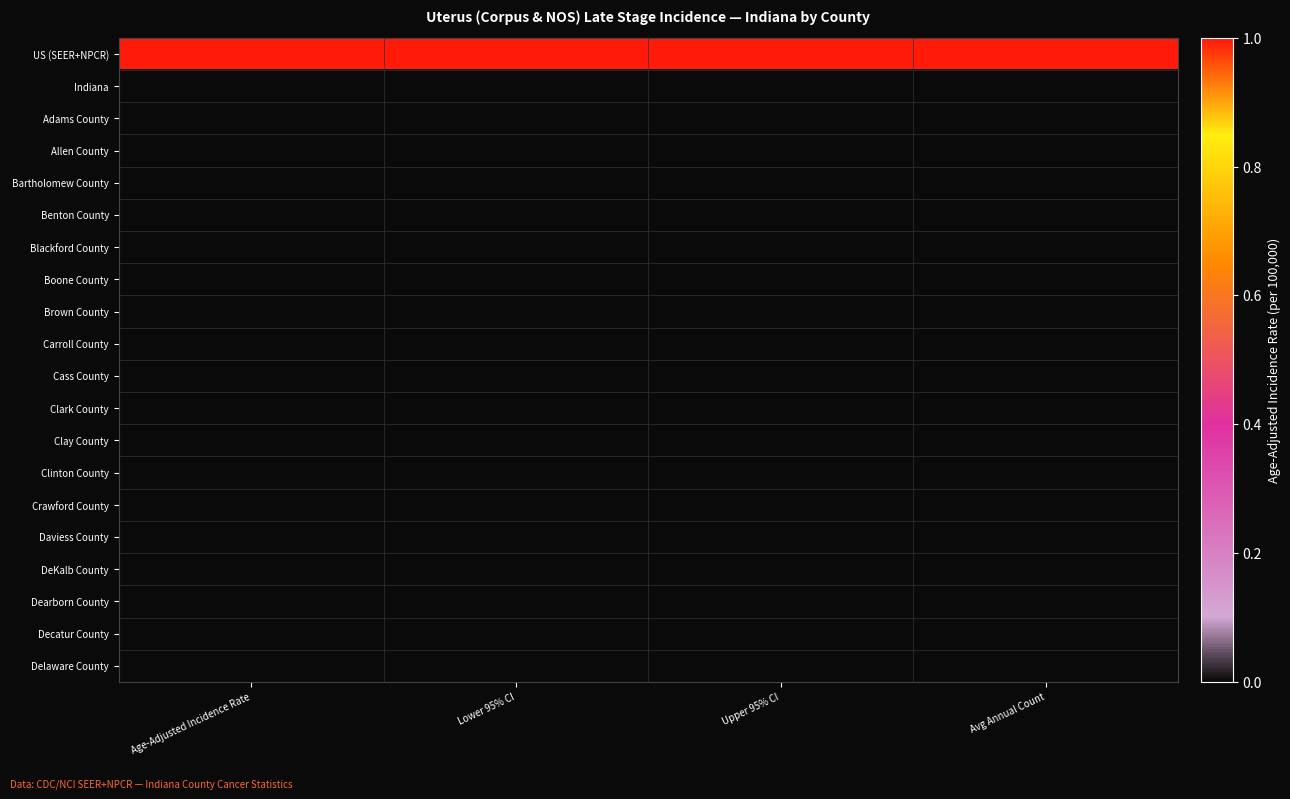

Reading left to right, list all the values displayed in this chart.

US (SEER+NPCR): Age-Adjusted Incidence Rate=1	Lower 95% CI=1	Upper 95% CI=1	Avg Annual Count=1
Indiana: Age-Adjusted Incidence Rate=0	Lower 95% CI=0	Upper 95% CI=0	Avg Annual Count=0
Adams County: Age-Adjusted Incidence Rate=0	Lower 95% CI=0	Upper 95% CI=0	Avg Annual Count=0
Allen County: Age-Adjusted Incidence Rate=0	Lower 95% CI=0	Upper 95% CI=0	Avg Annual Count=0
Bartholomew County: Age-Adjusted Incidence Rate=0	Lower 95% CI=0	Upper 95% CI=0	Avg Annual Count=0
Benton County: Age-Adjusted Incidence Rate=0	Lower 95% CI=0	Upper 95% CI=0	Avg Annual Count=0
Blackford County: Age-Adjusted Incidence Rate=0	Lower 95% CI=0	Upper 95% CI=0	Avg Annual Count=0
Boone County: Age-Adjusted Incidence Rate=0	Lower 95% CI=0	Upper 95% CI=0	Avg Annual Count=0
Brown County: Age-Adjusted Incidence Rate=0	Lower 95% CI=0	Upper 95% CI=0	Avg Annual Count=0
Carroll County: Age-Adjusted Incidence Rate=0	Lower 95% CI=0	Upper 95% CI=0	Avg Annual Count=0
Cass County: Age-Adjusted Incidence Rate=0	Lower 95% CI=0	Upper 95% CI=0	Avg Annual Count=0
Clark County: Age-Adjusted Incidence Rate=0	Lower 95% CI=0	Upper 95% CI=0	Avg Annual Count=0
Clay County: Age-Adjusted Incidence Rate=0	Lower 95% CI=0	Upper 95% CI=0	Avg Annual Count=0
Clinton County: Age-Adjusted Incidence Rate=0	Lower 95% CI=0	Upper 95% CI=0	Avg Annual Count=0
Crawford County: Age-Adjusted Incidence Rate=0	Lower 95% CI=0	Upper 95% CI=0	Avg Annual Count=0
Daviess County: Age-Adjusted Incidence Rate=0	Lower 95% CI=0	Upper 95% CI=0	Avg Annual Count=0
DeKalb County: Age-Adjusted Incidence Rate=0	Lower 95% CI=0	Upper 95% CI=0	Avg Annual Count=0
Dearborn County: Age-Adjusted Incidence Rate=0	Lower 95% CI=0	Upper 95% CI=0	Avg Annual Count=0
Decatur County: Age-Adjusted Incidence Rate=0	Lower 95% CI=0	Upper 95% CI=0	Avg Annual Count=0
Delaware County: Age-Adjusted Incidence Rate=0	Lower 95% CI=0	Upper 95% CI=0	Avg Annual Count=0